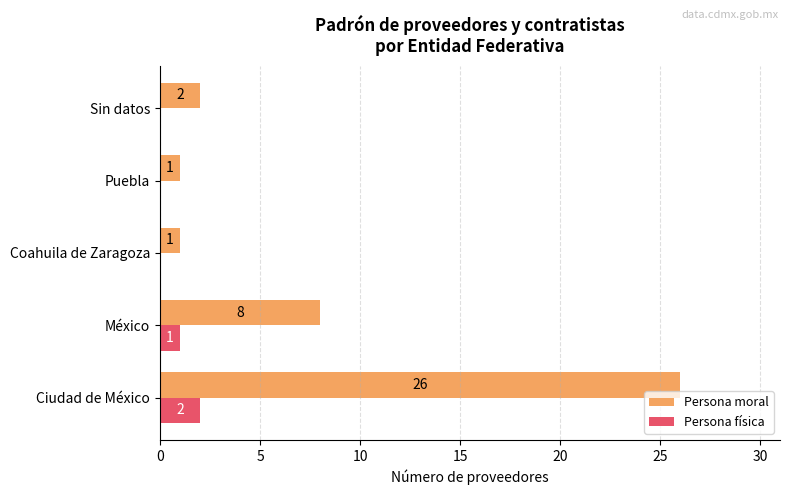

What is the sum of all Persona moral values?

38